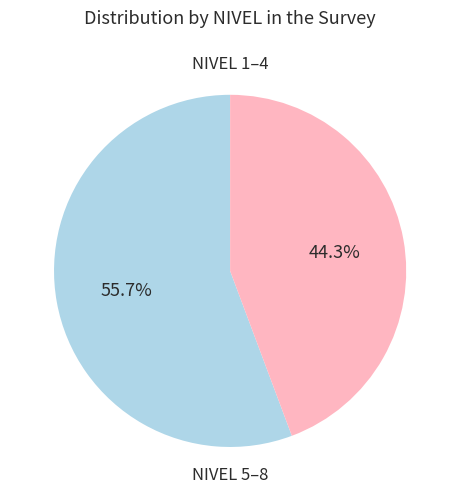

Does any single category account for the majority?

Yes